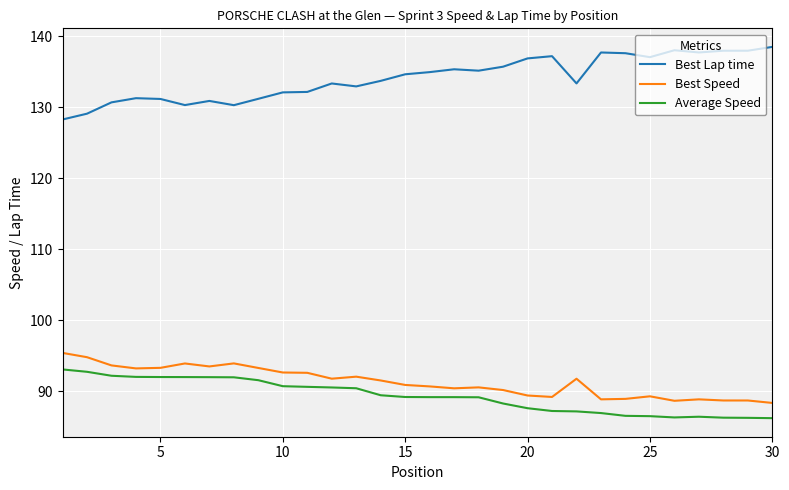

What is the difference between the maximum and minimum values in the Best Lap time series?

10.2